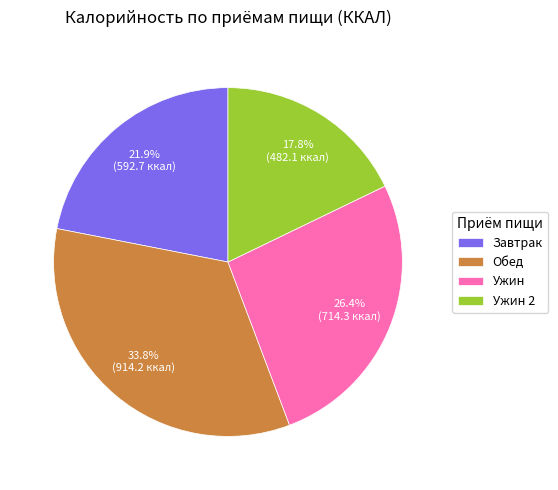

To the nearest percent, what is the difference between the Ужин and Обед slice percentages?

7%